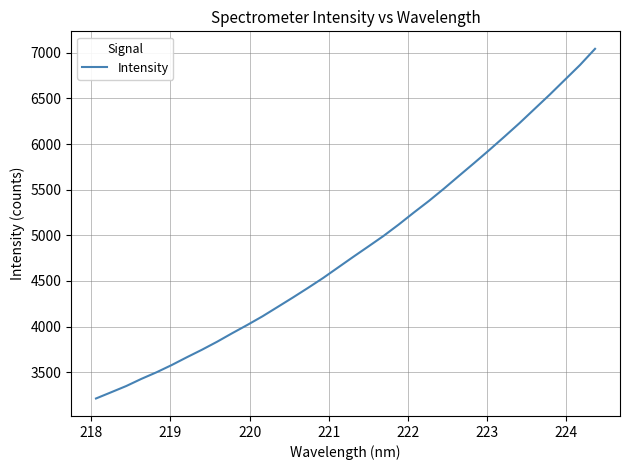

What is the difference between the maximum and minimum values?

3831.6